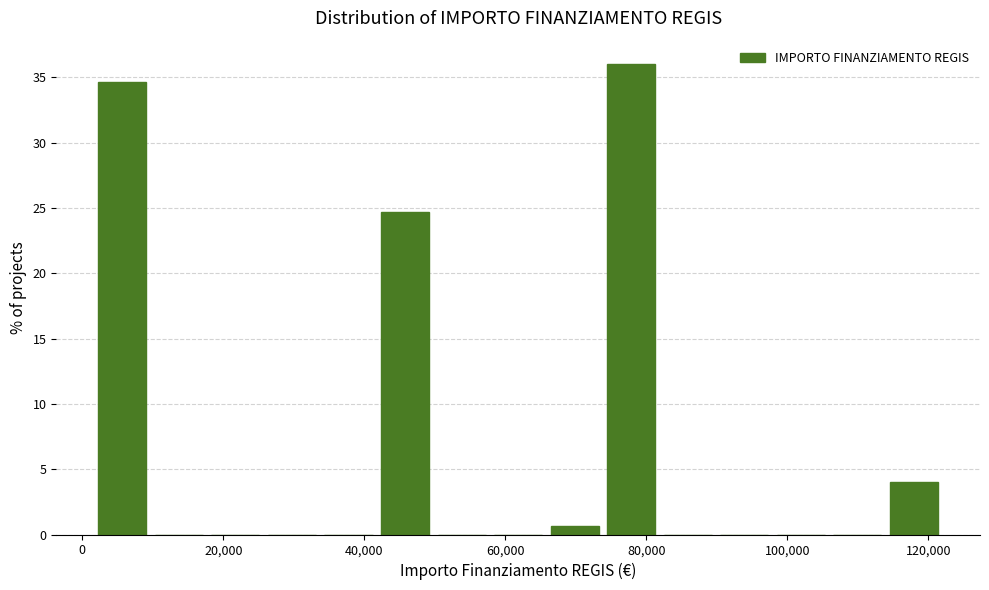

Reading left to right, list every bar in this chart as the range it spans on the x-axis followed by its height. Neither the bar edges nor the heights are printed on the chart, so give them approximately, as read against the axes.

2000 to 10000: 34.5
10000 to 18000: 0
18000 to 26000: 0
26000 to 34000: 0
34000 to 42000: 0
42000 to 50000: 24.5
50000 to 58000: 0
58000 to 66000: 0
66000 to 74000: 0.5
74000 to 82000: 36.0
82000 to 90000: 0
90000 to 98000: 0
98000 to 106000: 0
106000 to 114000: 0
114000 to 122000: 4.0